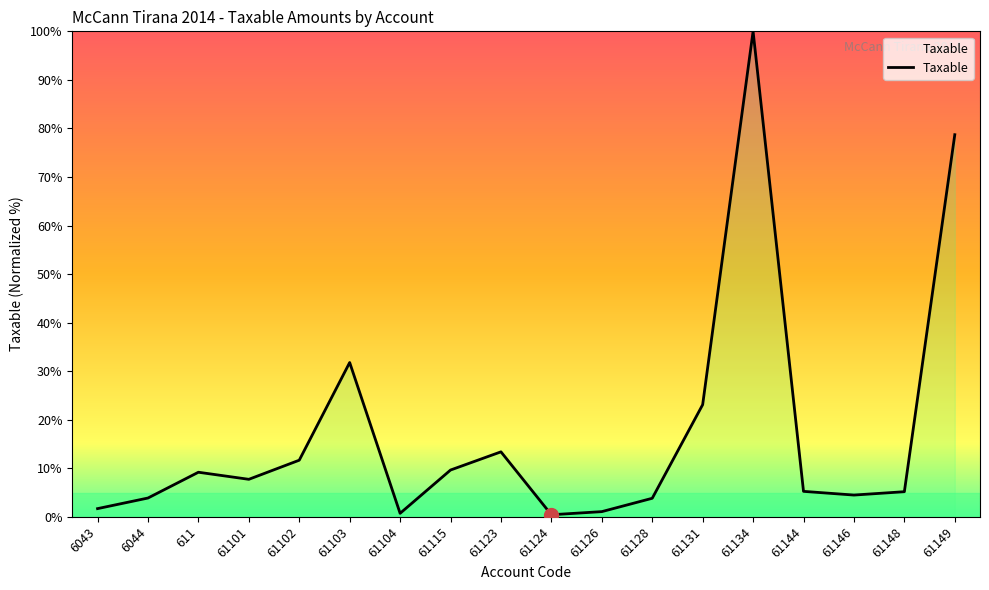

Between 61126 and 61148, which is larger?

61148